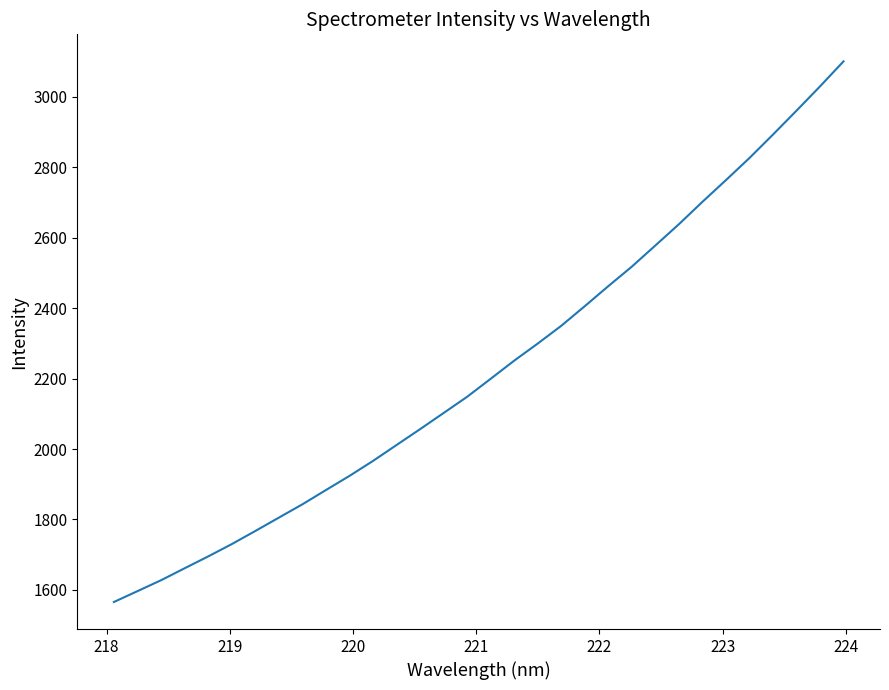

What is the smallest value displayed?

1565.6